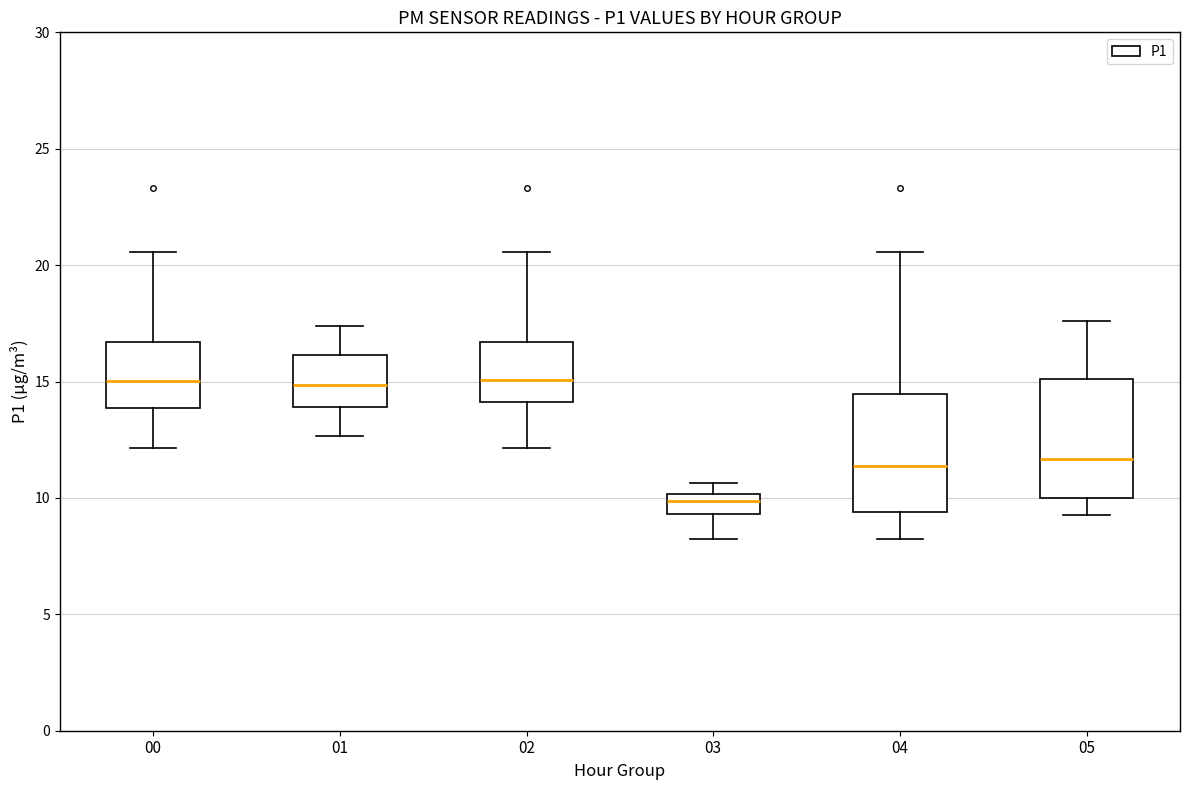

Reading left to right, transcribe this box plot: for each box, give where its median line is, the range the box spans, and where its two whiskers end, as read against the y-axis. The values are not printed on the chart, so give them approximately, as read against the axis.

00: median 15.0, box 14.0 to 16.5, whiskers 12.0 to 20.5
01: median 15.0, box 14.0 to 16.0, whiskers 12.5 to 17.5
02: median 15.0, box 14.0 to 16.5, whiskers 12.0 to 20.5
03: median 10.0 (just below the box's upper edge), box 9.5 to 10.0, whiskers 8.5 to 10.5
04: median 11.5, box 9.5 to 14.5, whiskers 8.5 to 20.5
05: median 11.5, box 10.0 to 15.0, whiskers 9.5 to 17.5